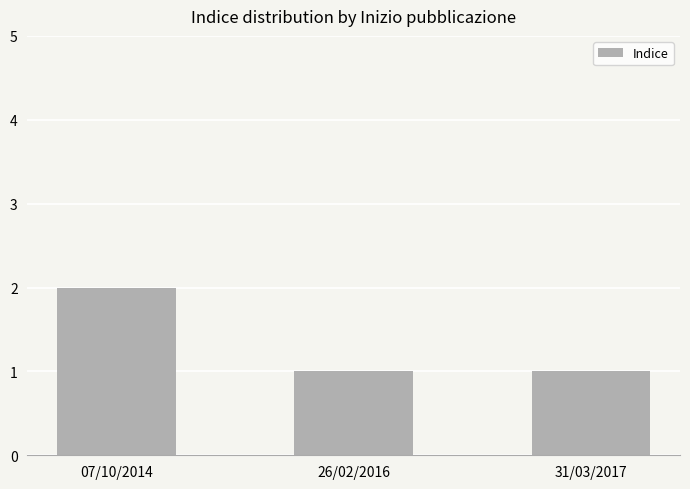

What is the label of the 1st bar from the right?

31/03/2017